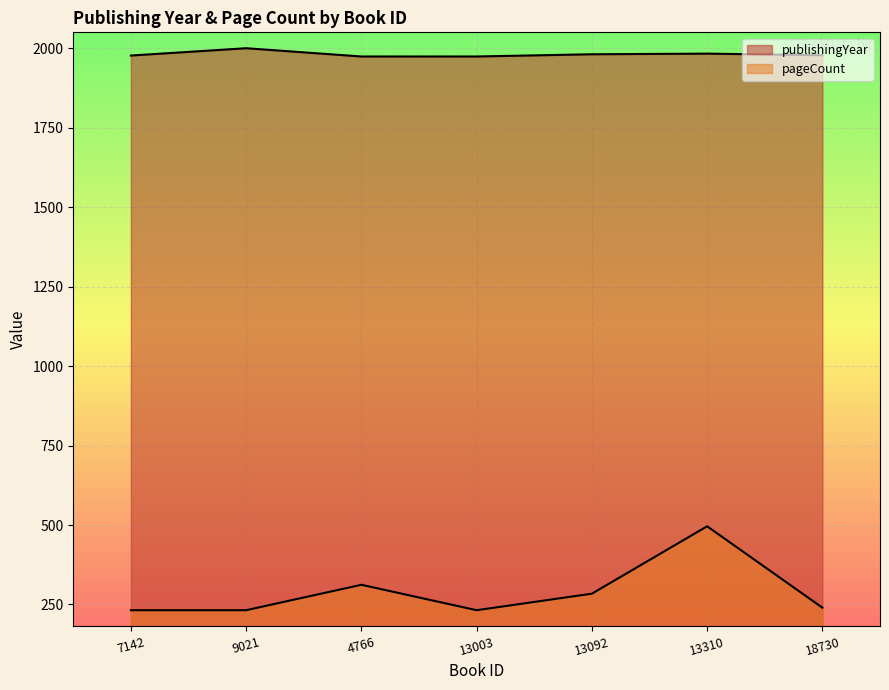

What are all the series names shown in the legend?

publishingYear, pageCount